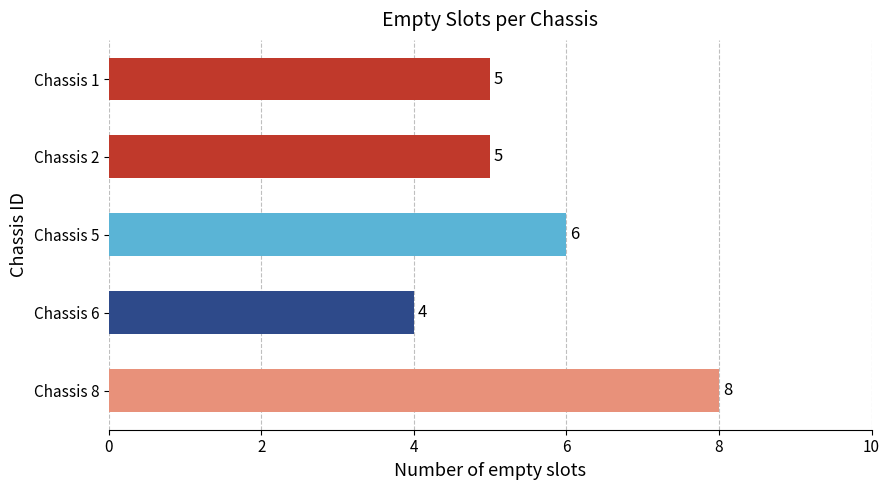

How many bars are there in total?

5